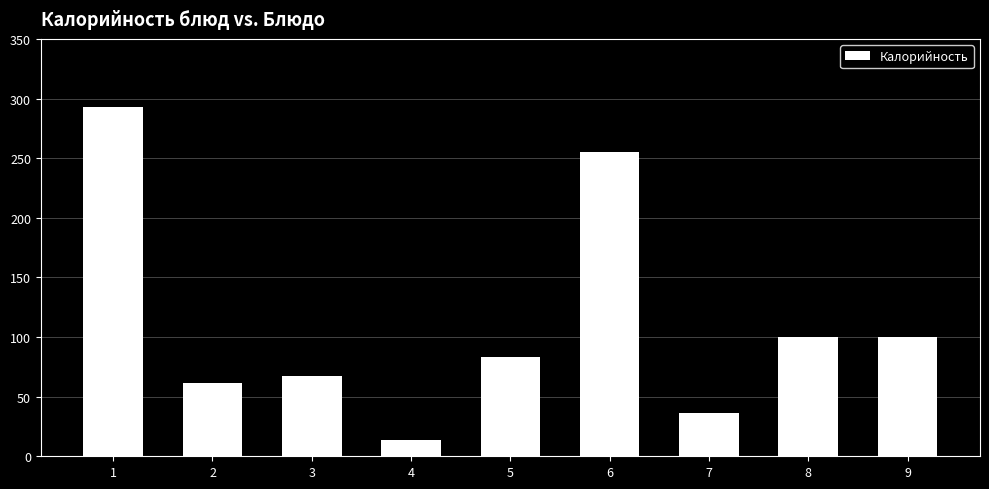

Reading right to left, transcribe all the data shown in this chart.

9=99.8	8=99.8	7=36.0	6=254.9	5=83.3	4=13.8	3=67.5	2=61.6	1=292.9